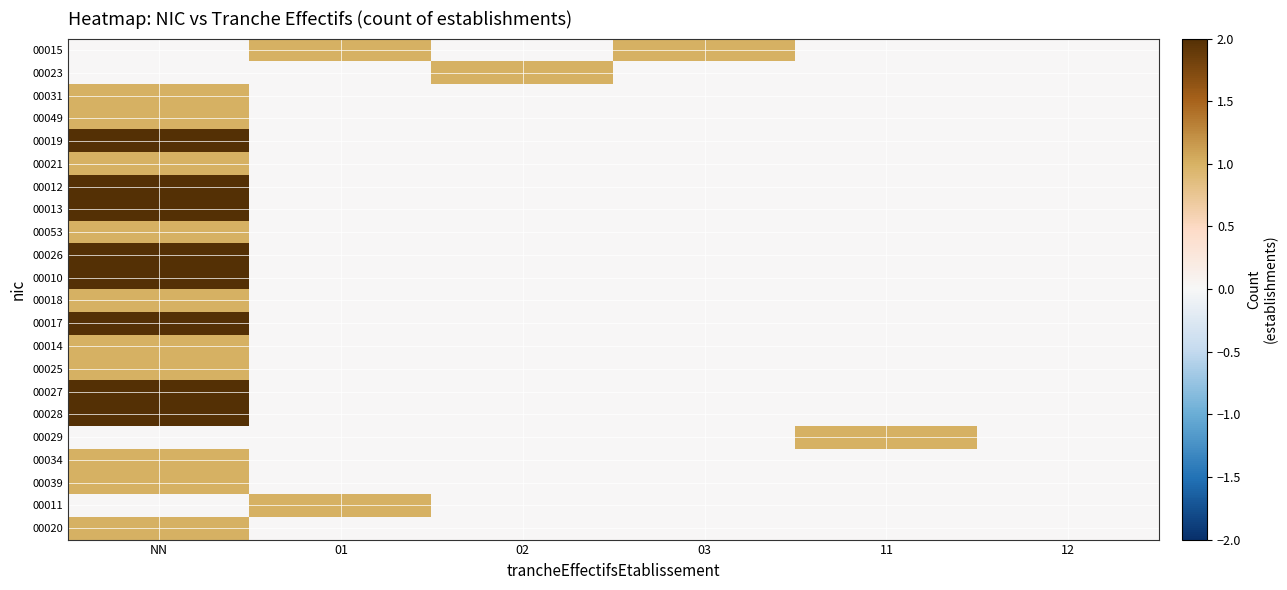

Which has a higher value, 03 or 12?

03